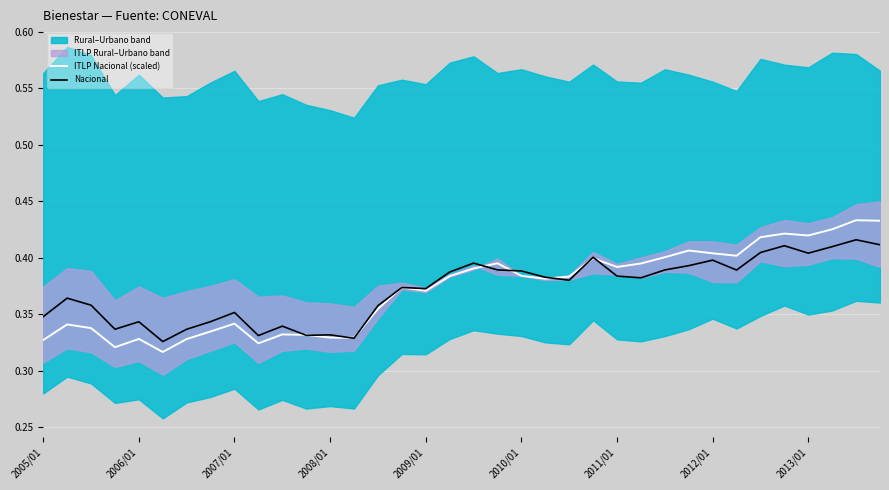

Read the Nacional value at 27.

0.4